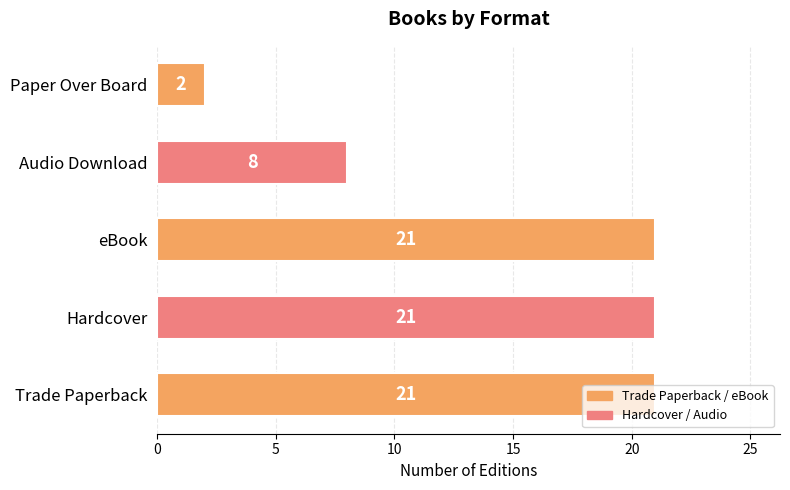

Which has a higher value, Paper Over Board or Hardcover?

Hardcover